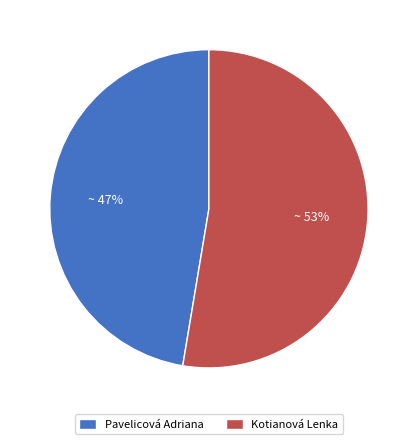

How many segments does this pie chart have?

2